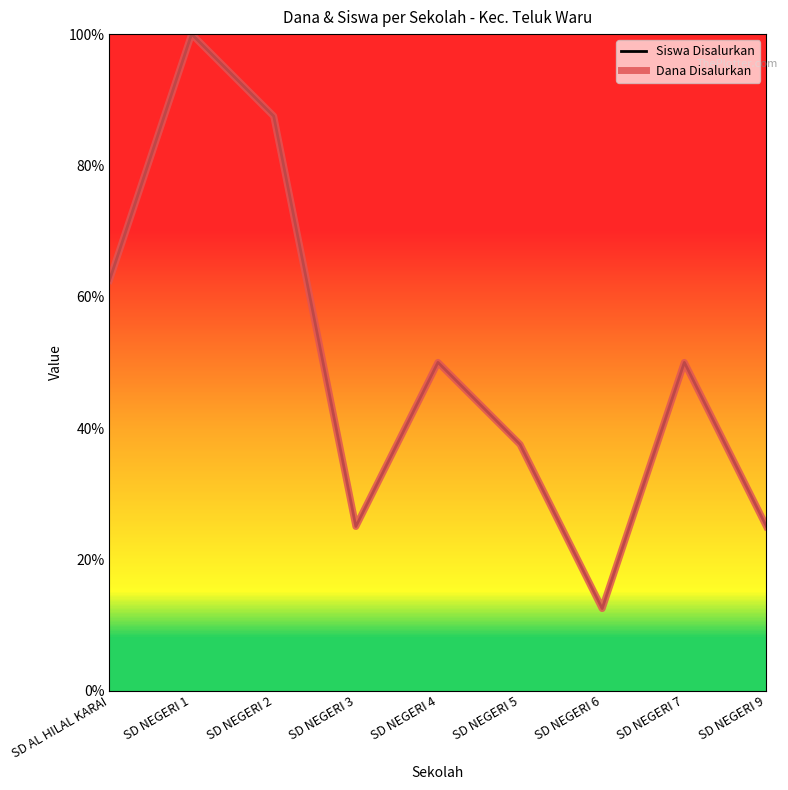

What position from the right is SD NEGERI 7?

2